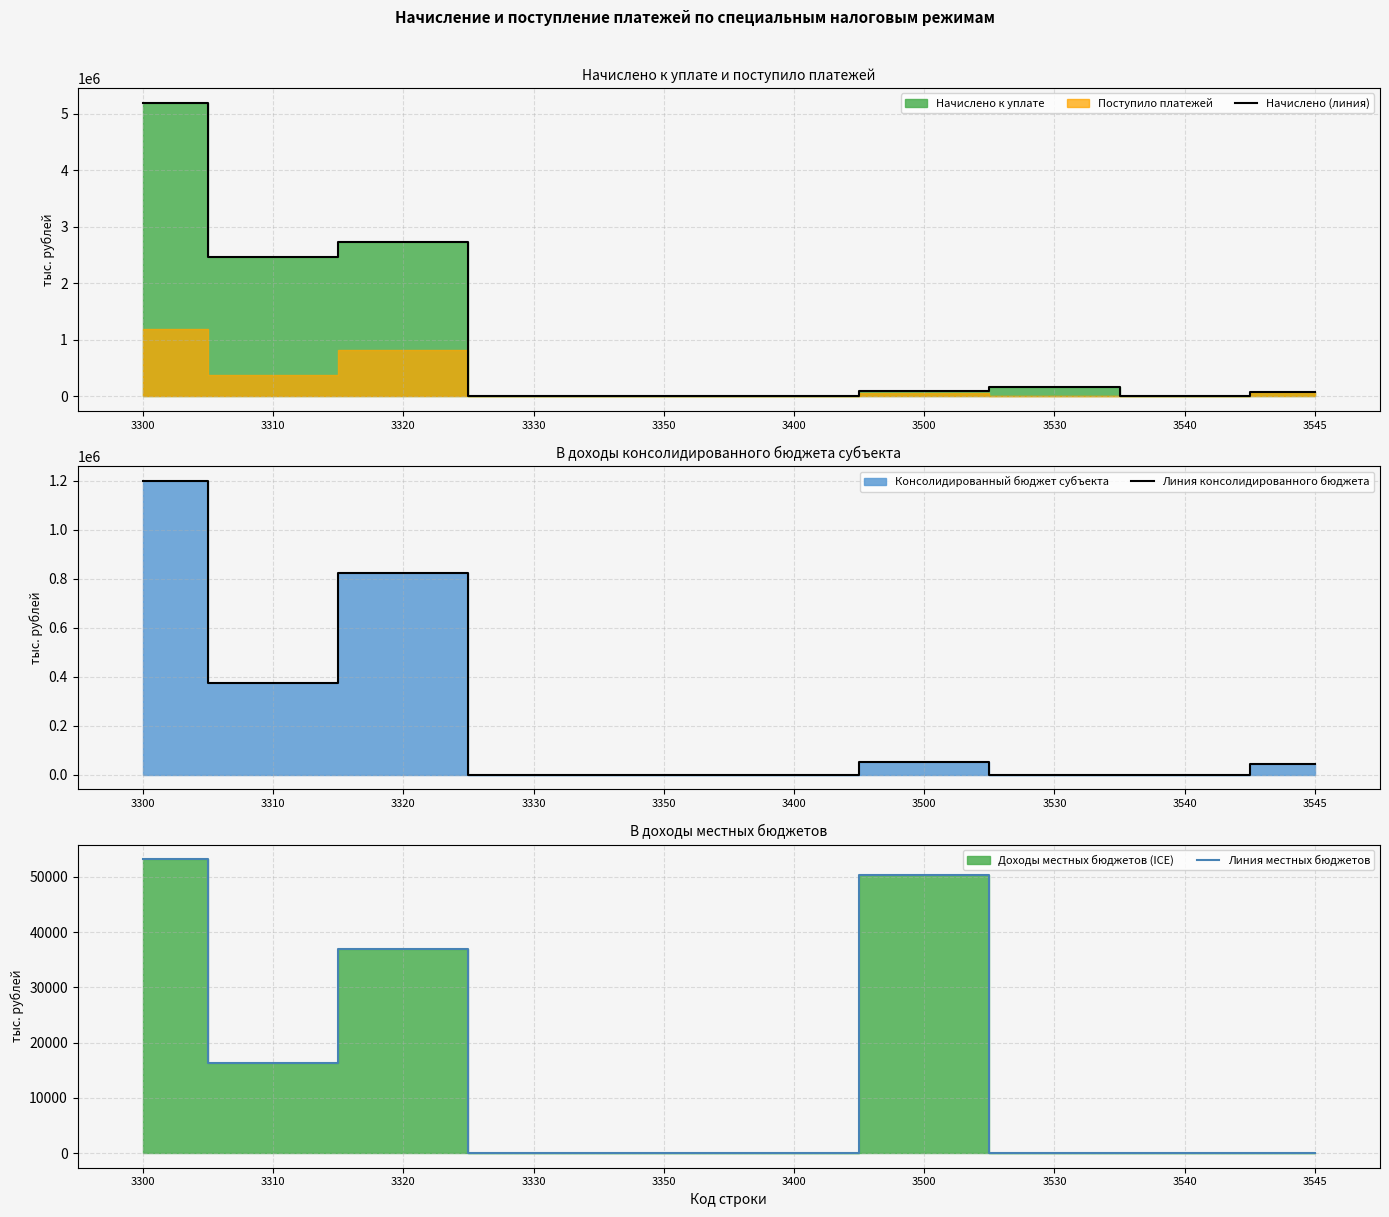

Rank the categories by Начислено (линия) value from highest to lowest.

3300, 3320, 3310, 3530, 3500, 3545, 3400, 3330, 3350, 3540